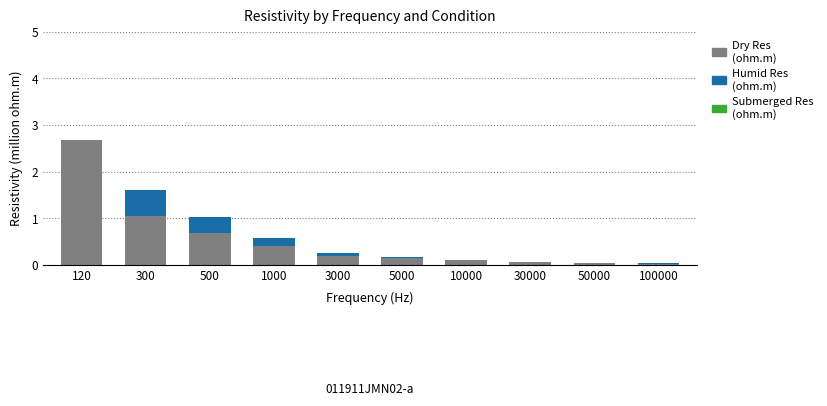

At which category is the sum across all series the highest?

120